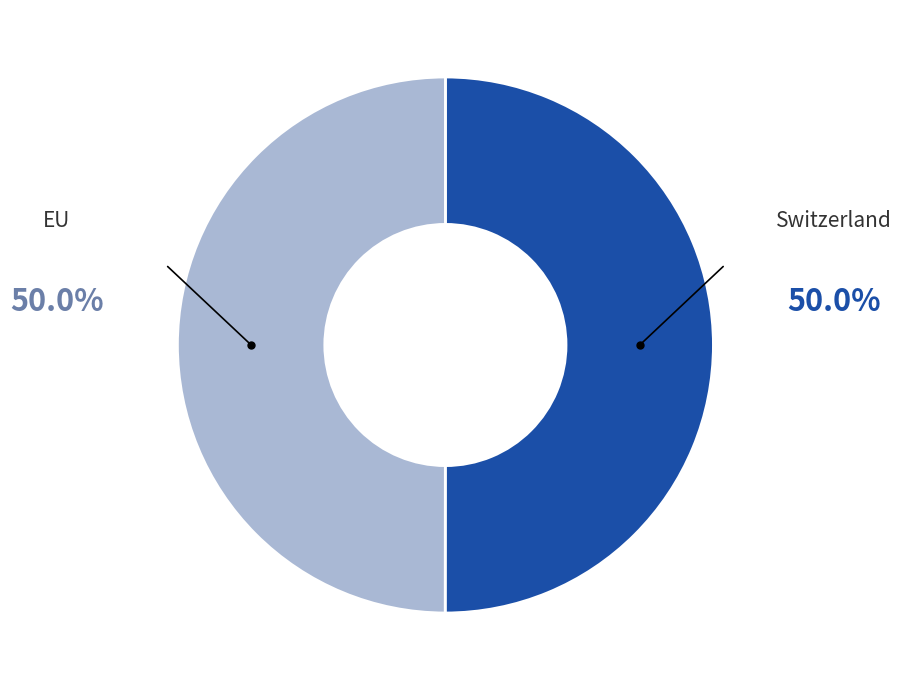

Is it true that EU is 50% of the pie?

True